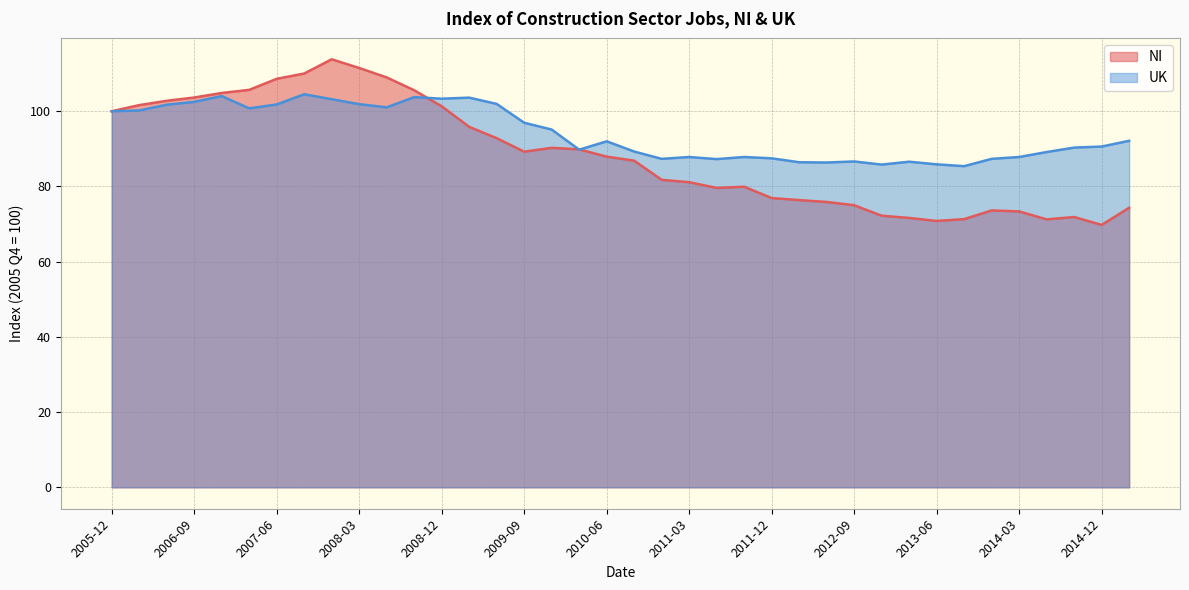

Between 2008-03 and 2014-09, which series saw the biggest shift?

NI